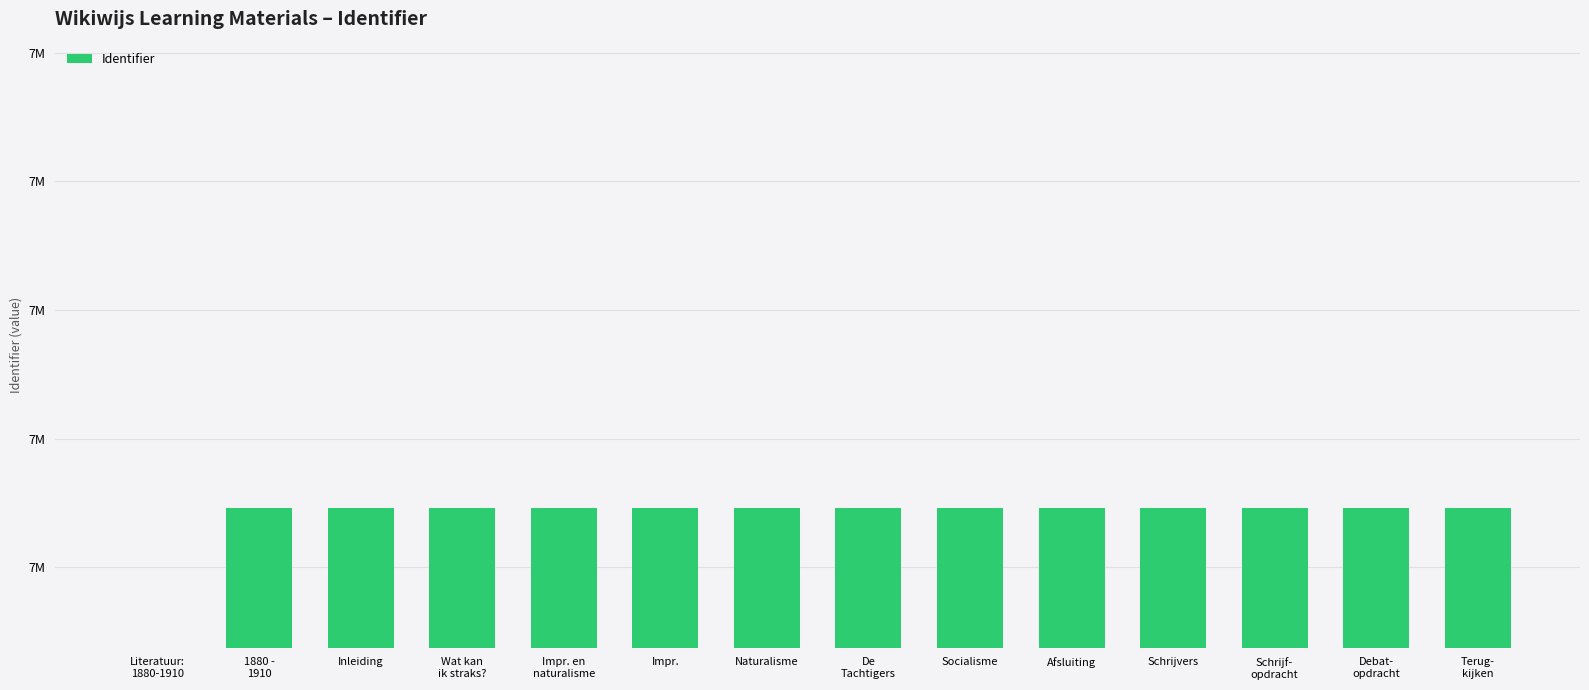

What is the approximate value at Inleiding?

7246278